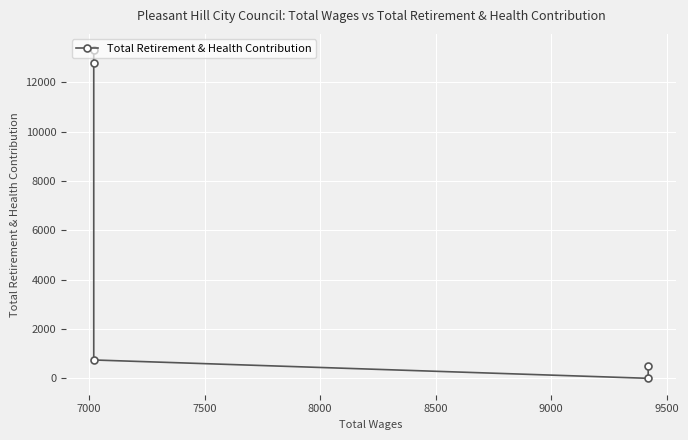

How many lines are shown in the chart?

1